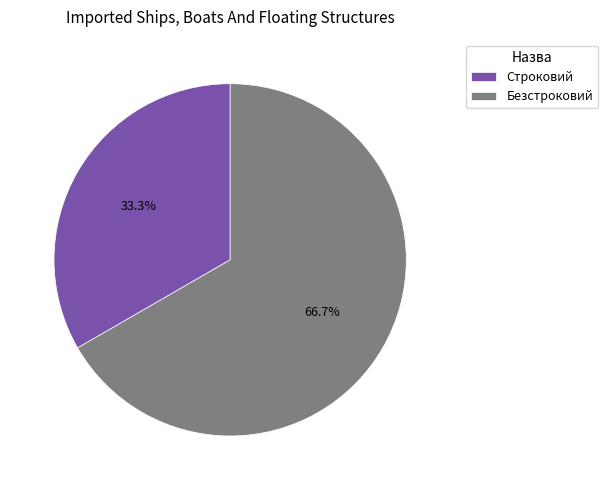

Which category accounts for the majority?

Безстроковий